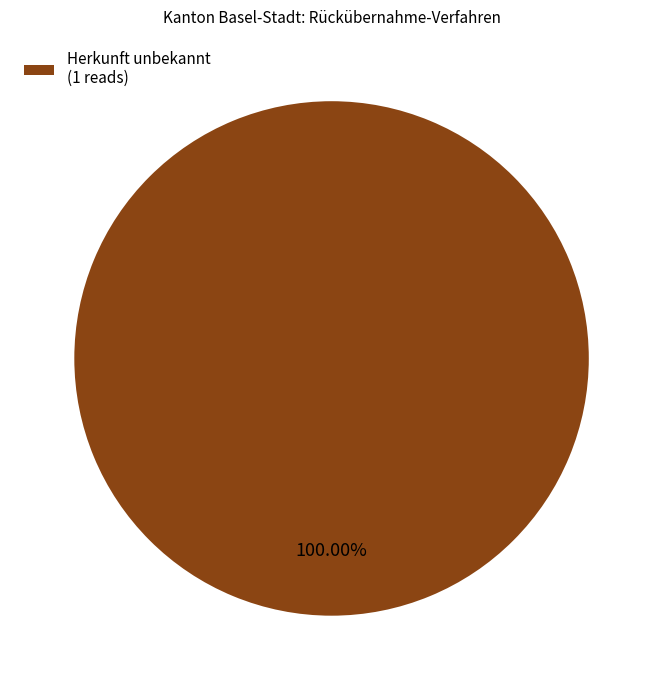

Rank the categories by value from highest to lowest.

Herkunft unbekannt (1 reads)